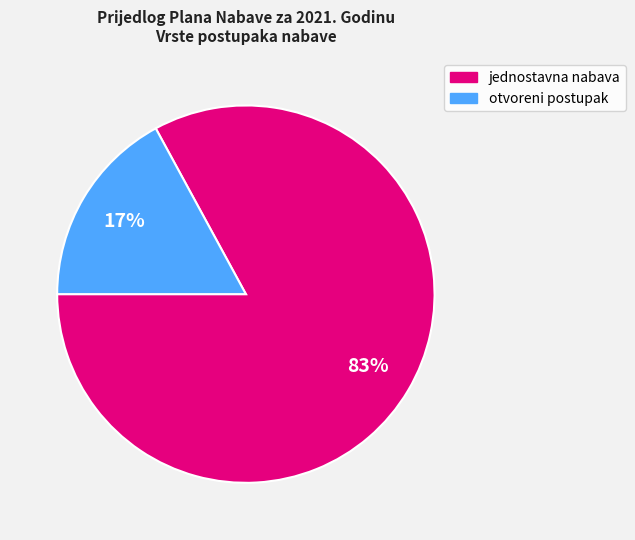

Approximately how many times larger is the value at jednostavna nabava compared to otvoreni postupak?

4.9